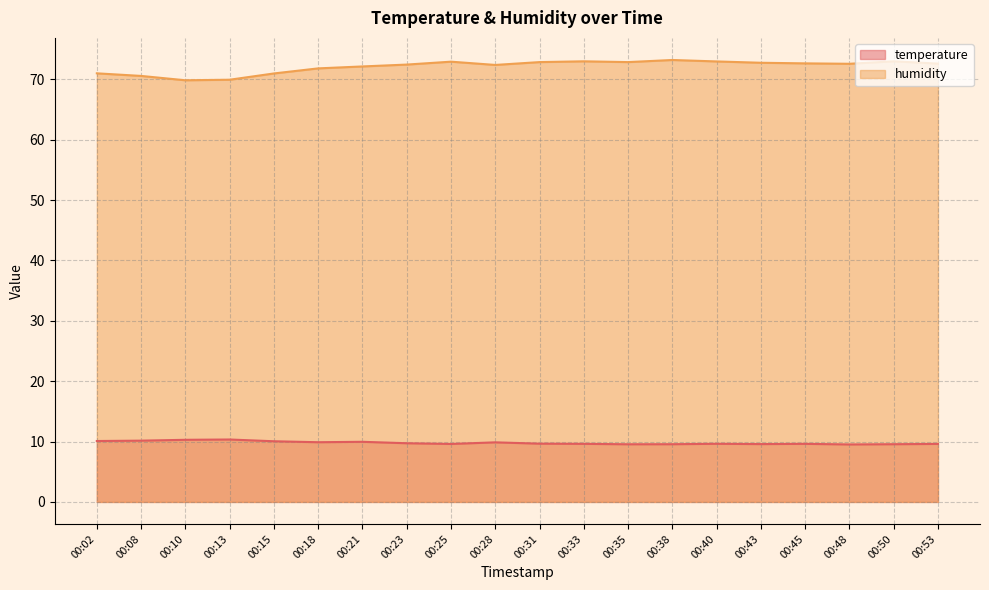

Rank the categories by humidity value from lowest to highest.

00:10, 00:13, 00:08, 00:15, 00:02, 00:18, 00:21, 00:28, 00:23, 00:48, 00:53, 00:45, 00:43, 00:31, 00:35, 00:25, 00:40, 00:33, 00:50, 00:38